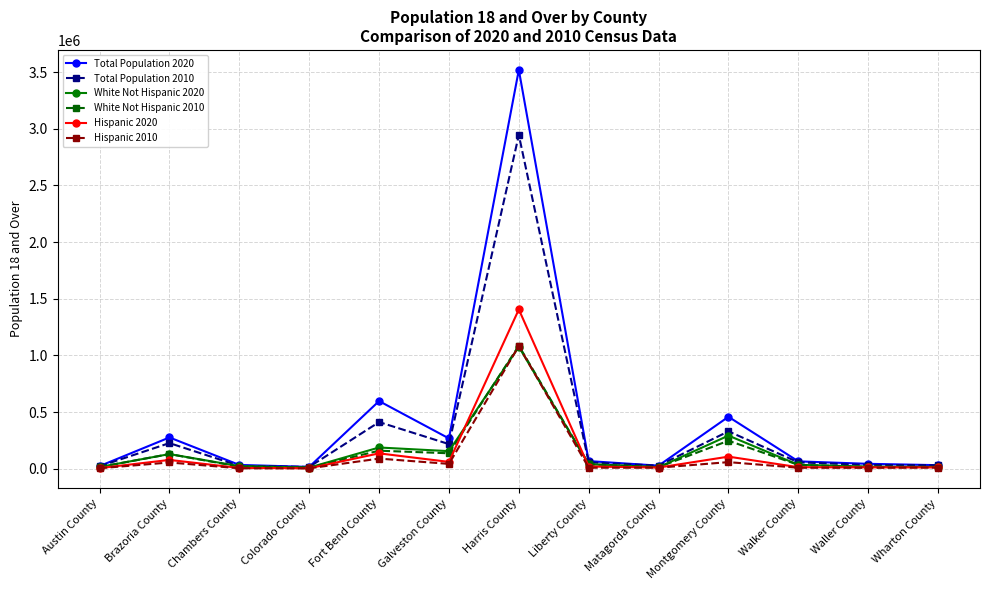

At how many categories does at least one series exceed 845795?

1